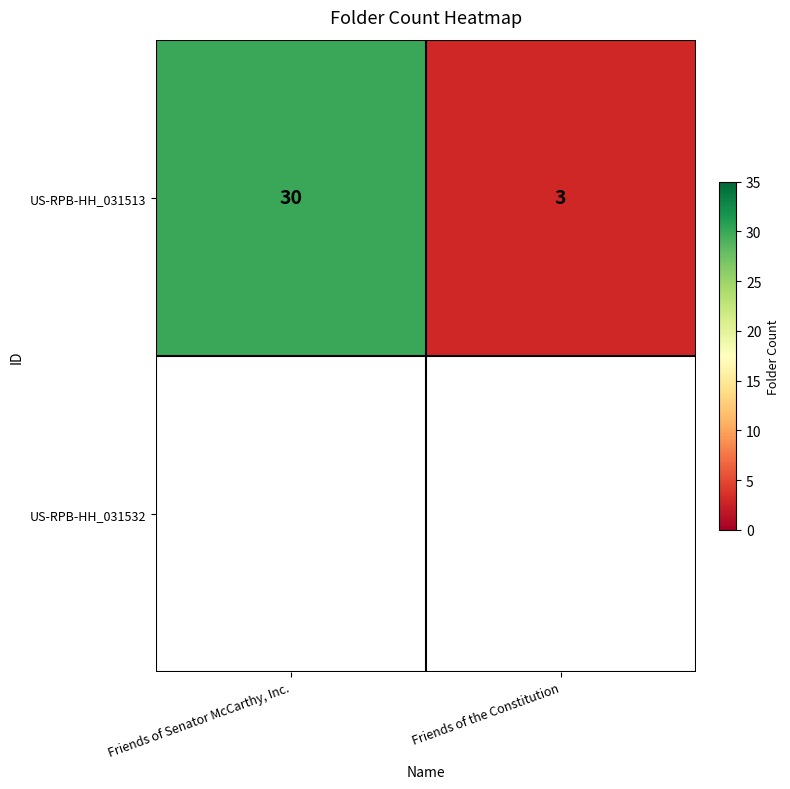

What is the sum of all values?

33